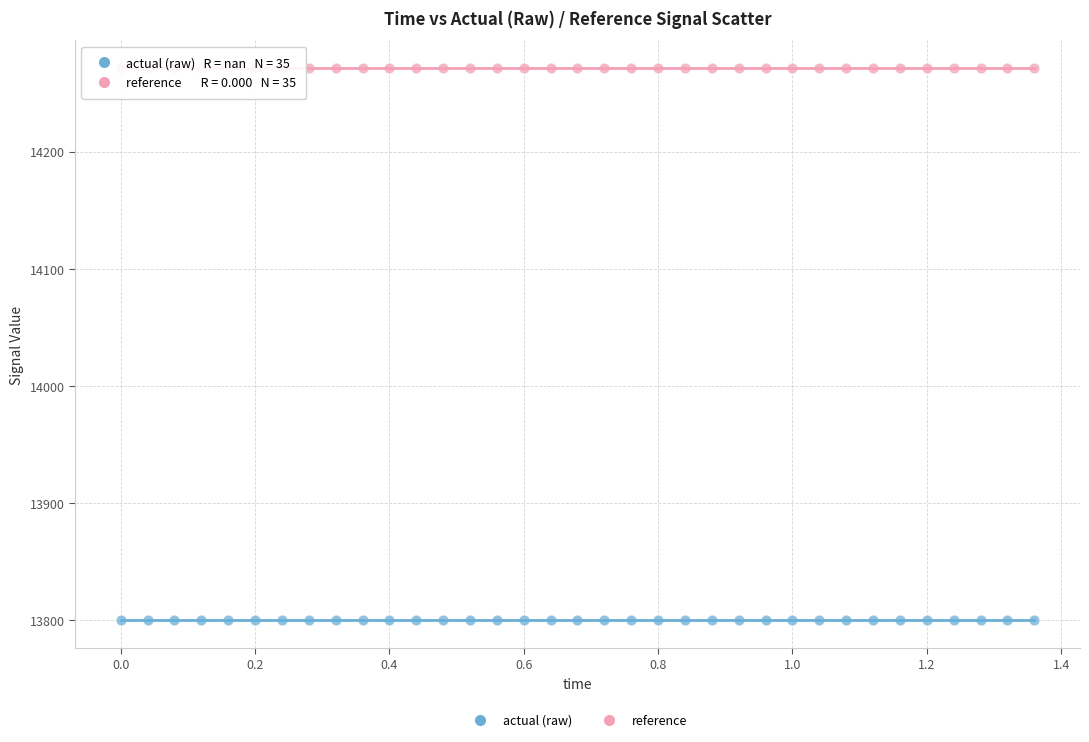

Which series contains the highest Y value?

reference